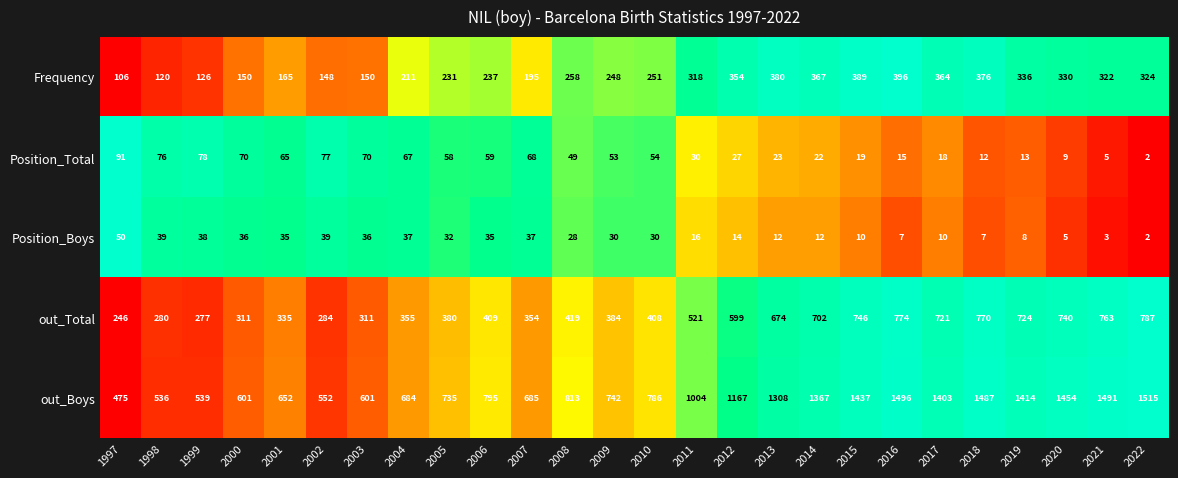

What is the average value of the out_Boys series?

990